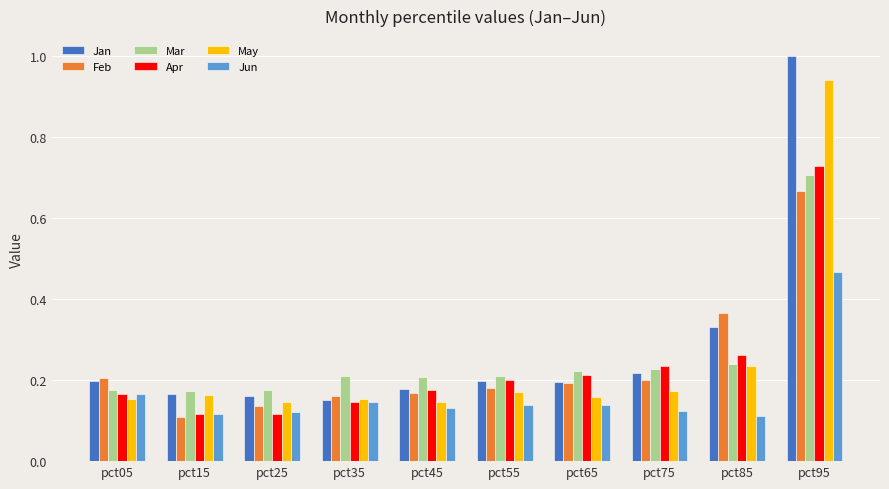

What is the sum of the Jan values at pct15 and pct95?

1.2